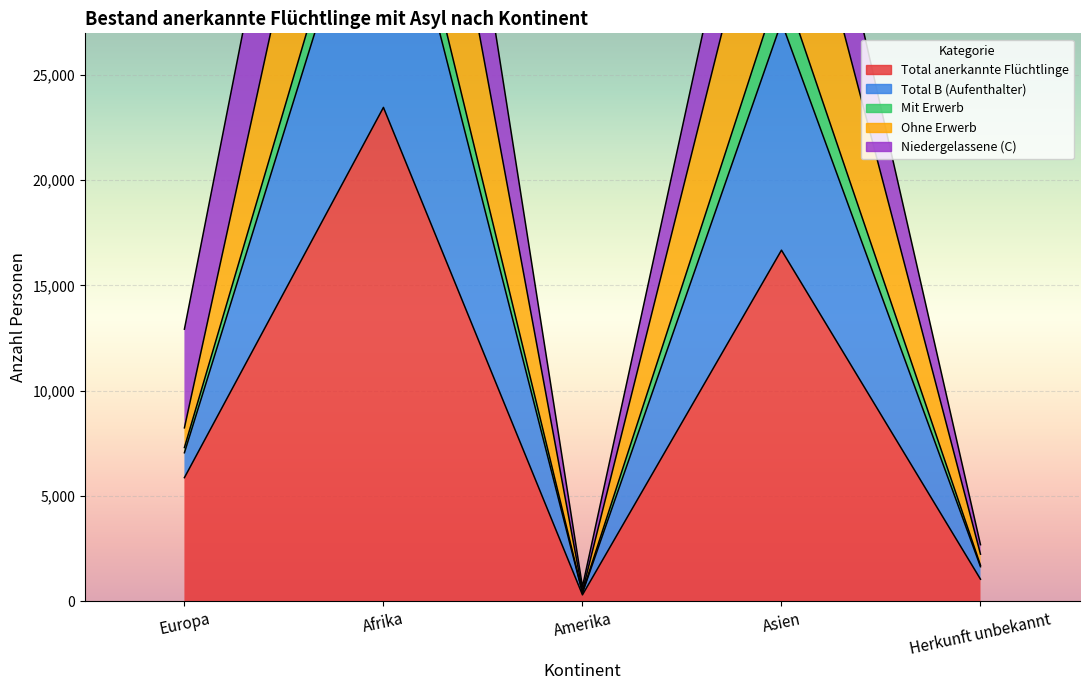

What is the sum of all Total B (Aufenthalter) values?

100842